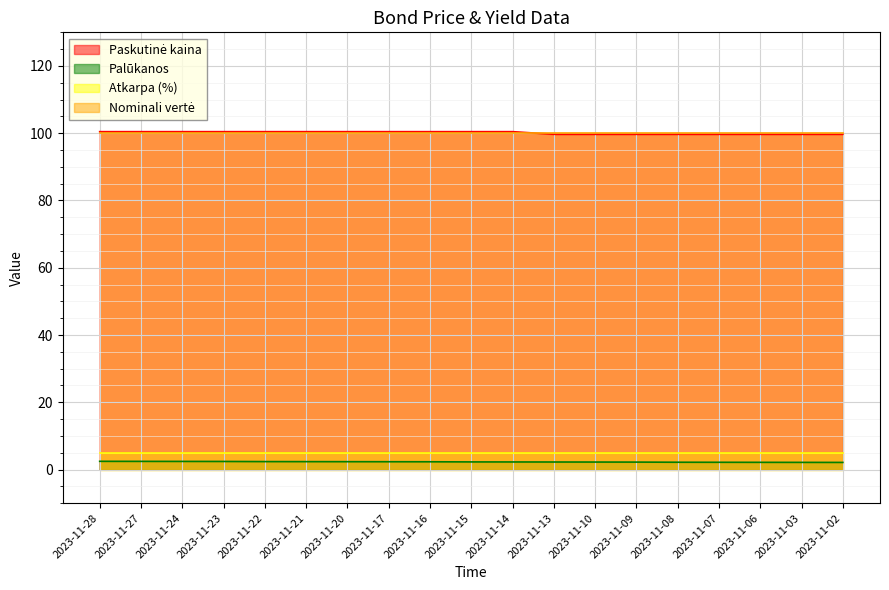

At which label does Palūkanos reach its minimum?

2023-11-02